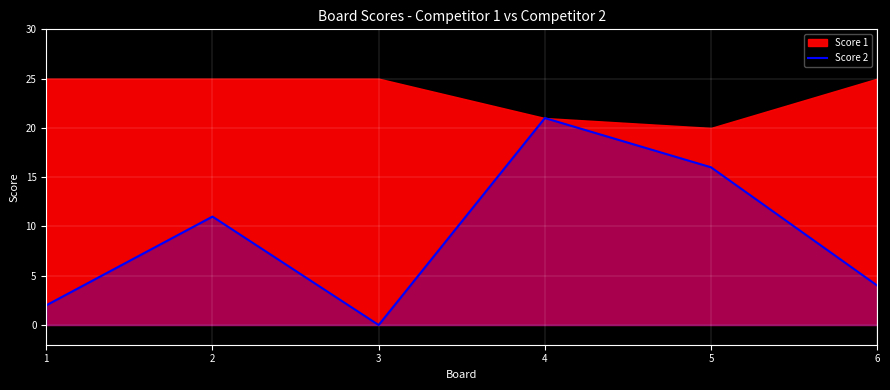

What is the difference between the values at 2 and 6?

7